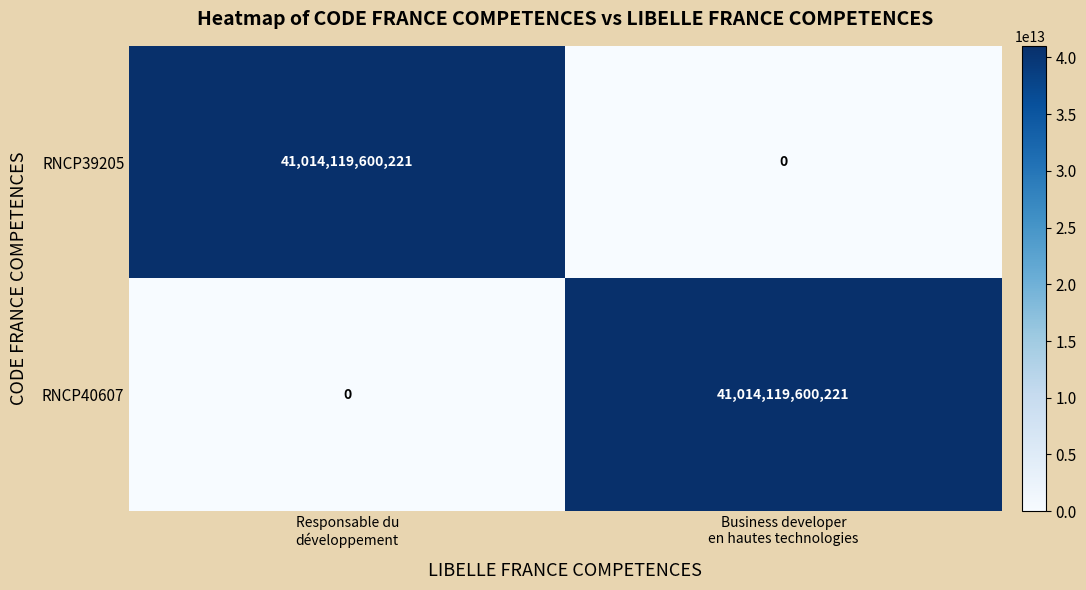

What is the difference between the maximum and minimum values in the RNCP40607 series?

41014119600221